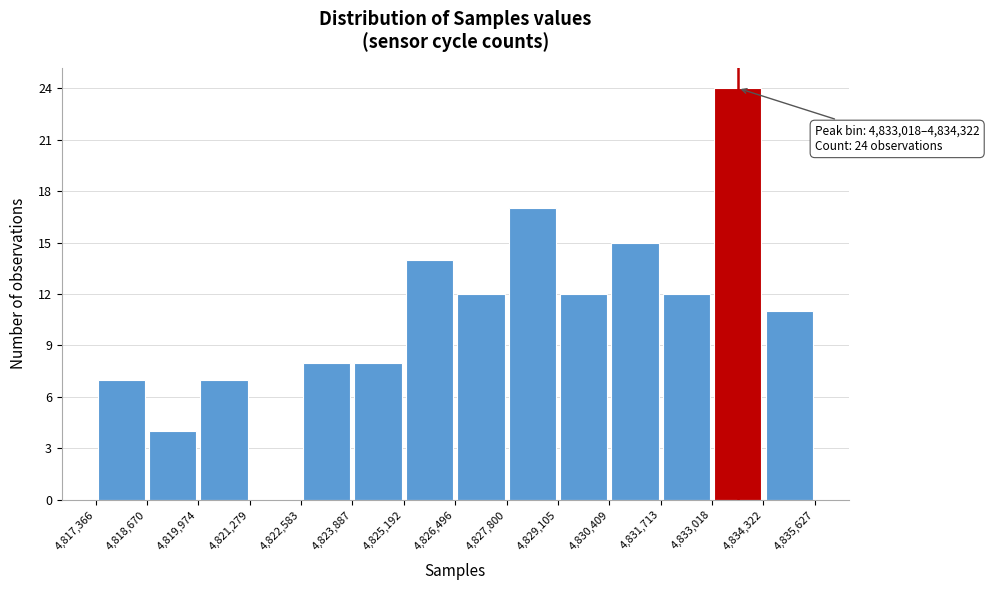

Over which range of the x-axis is the bar tallest?

4,833,018 to 4,834,322